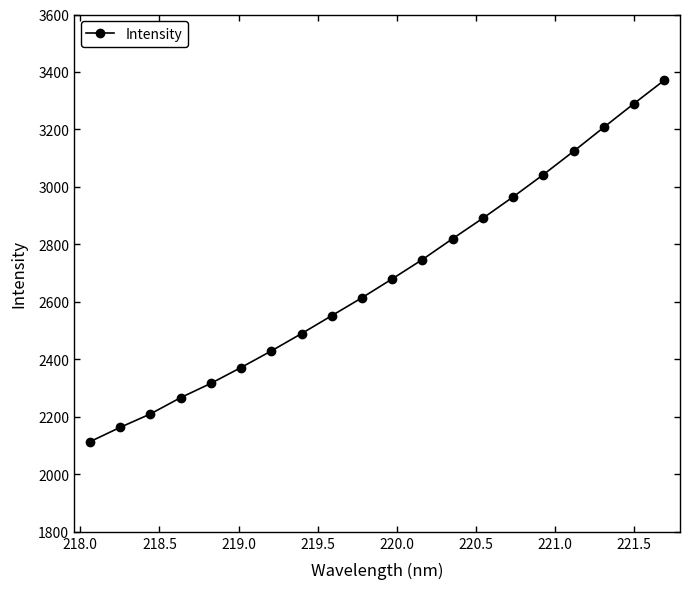

What is the average value?

2683.3